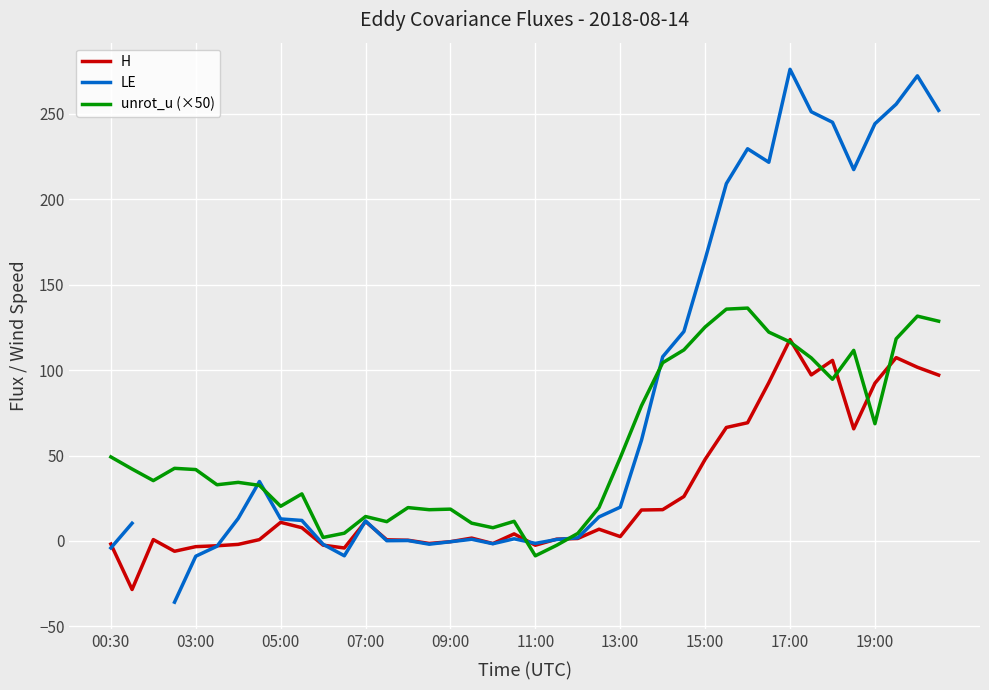

Is the value of unrot_u at 03:00 greater than the value of H at 06:30?

Yes